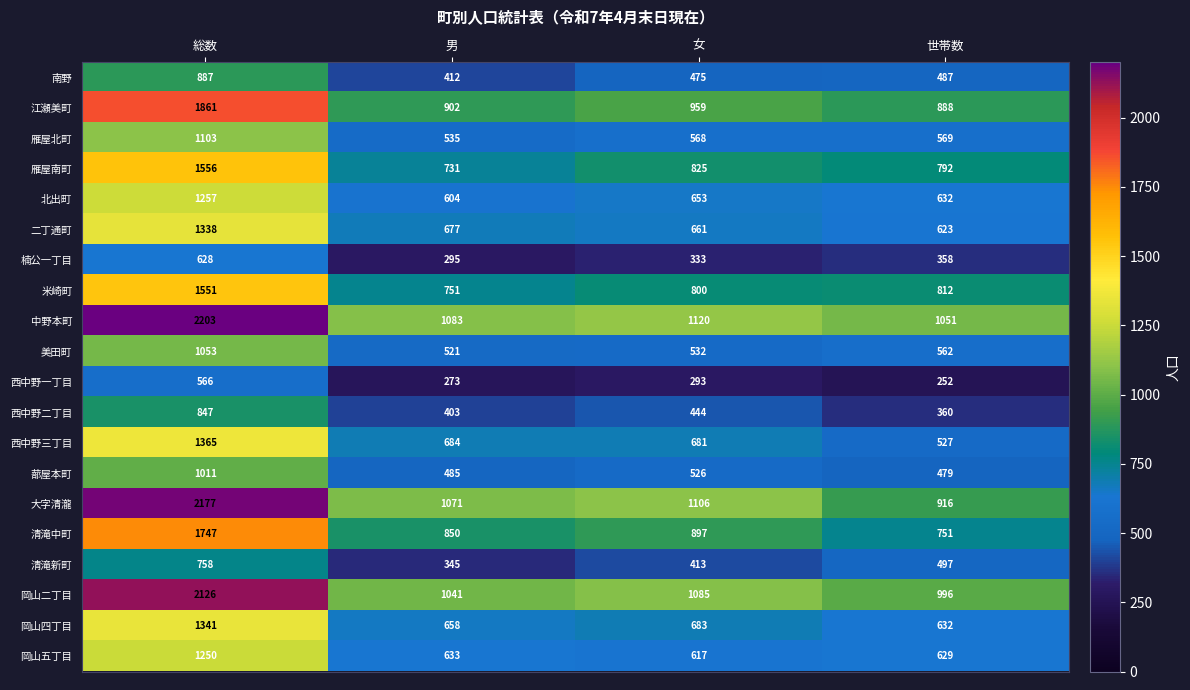

At 総数, list the series in order from largest to smallest.

中野本町, 大字清瀧, 岡山二丁目, 江瀬美町, 清滝中町, 雁屋南町, 米崎町, 西中野三丁目, 岡山四丁目, 二丁通町, 北出町, 岡山五丁目, 雁屋北町, 美田町, 蔀屋本町, 南野, 西中野二丁目, 清滝新町, 楠公一丁目, 西中野一丁目